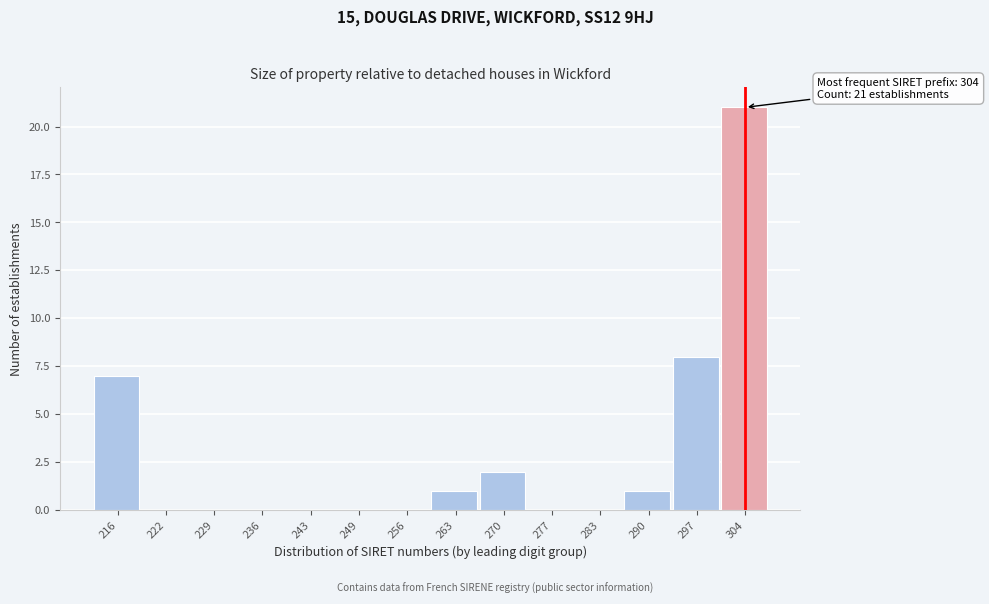

Reading left to right, extract all data points from this chart.

216=7	222=0	229=0	236=0	243=0	249=0	256=0	263=1	270=2	277=0	283=0	290=1	297=8	304=21